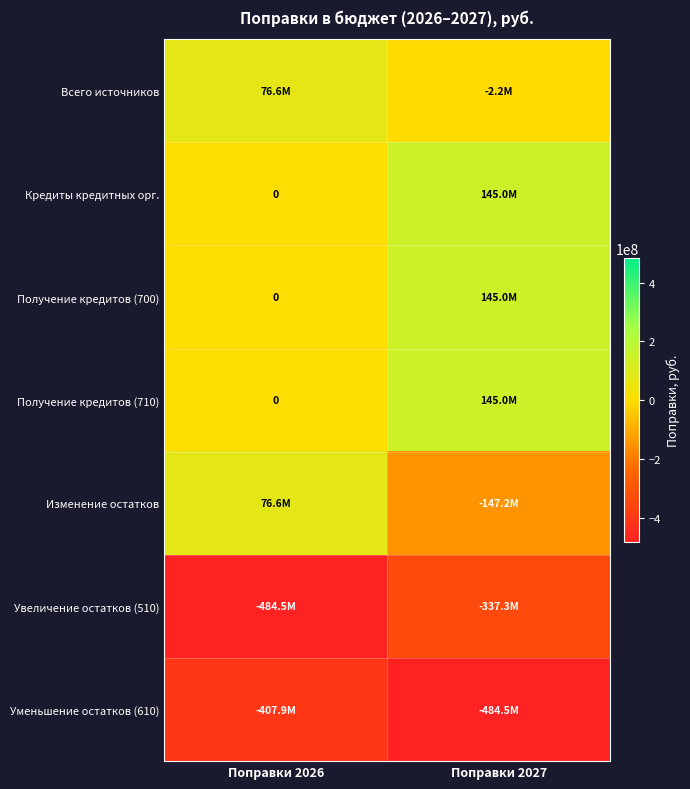

Between Поправки 2026 and Поправки 2027, which is larger?

Поправки 2026